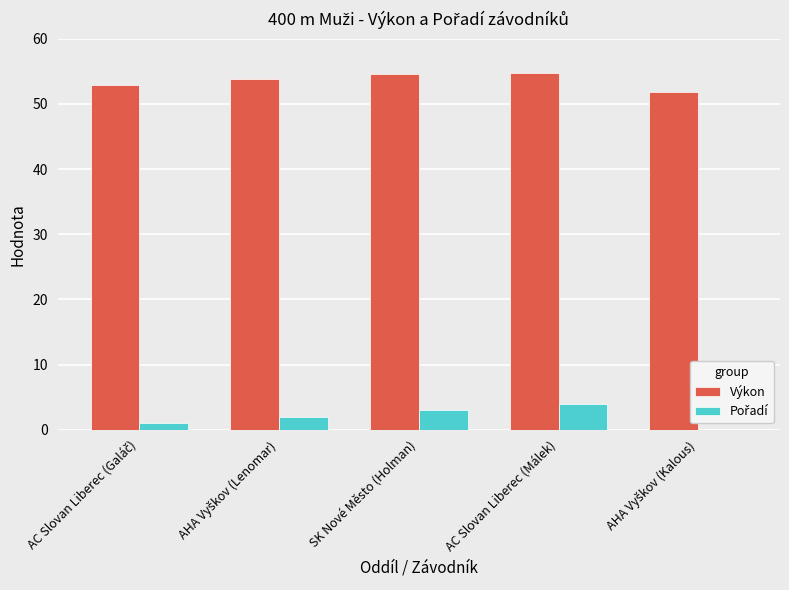

Which series has the largest total across all categories?

Výkon